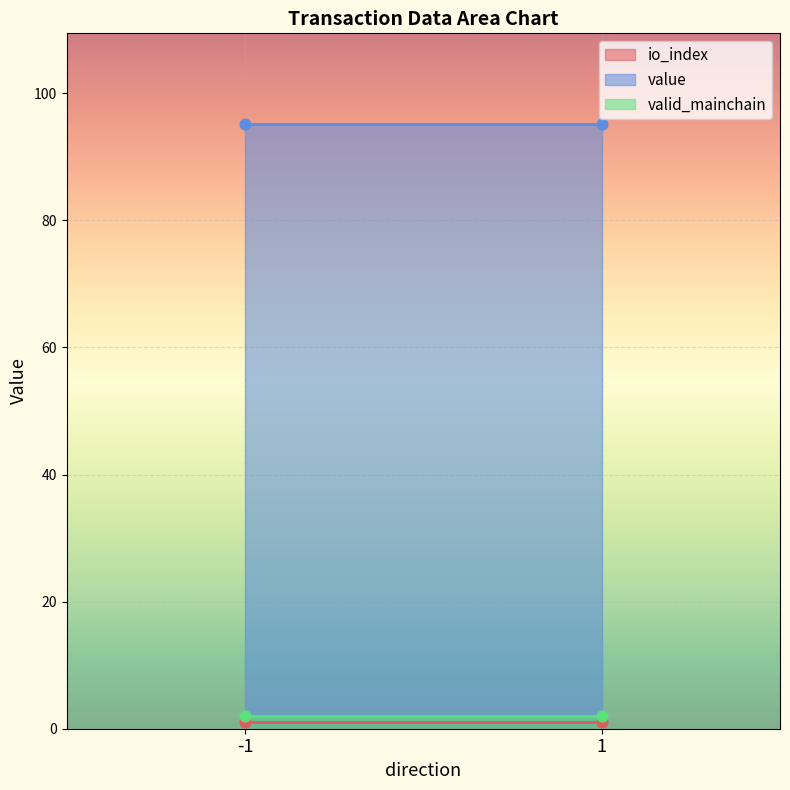

What are all the series names shown in the legend?

io_index, value, valid_mainchain